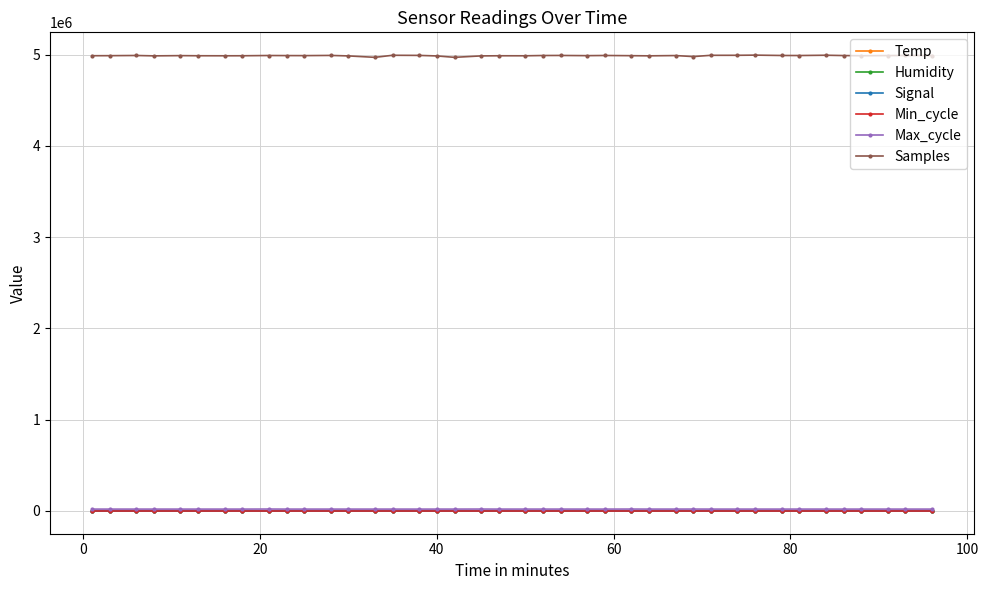

True or false: Signal and Humidity intersect in this chart.

False